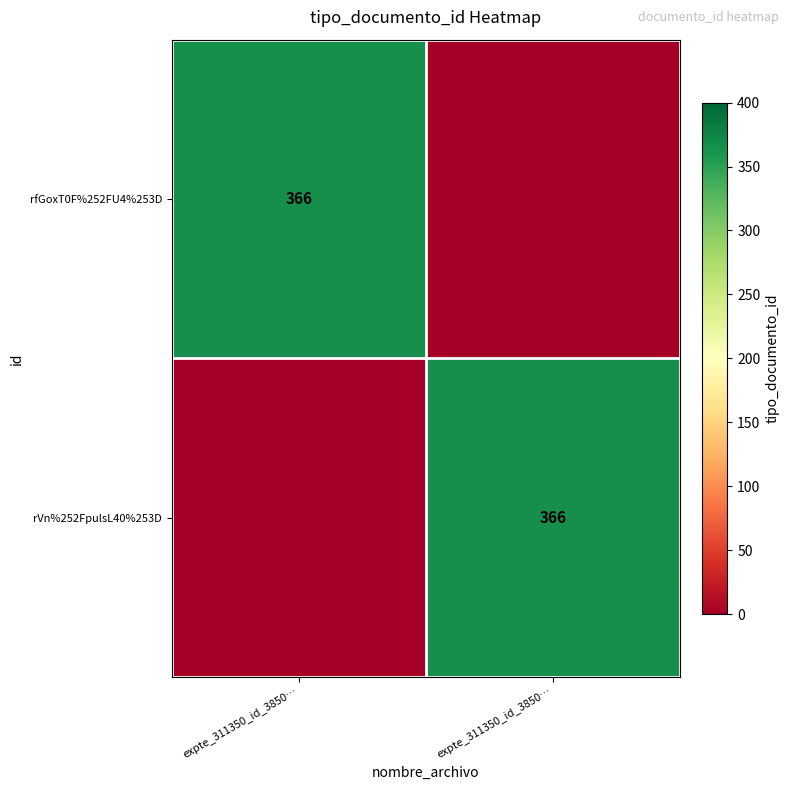

Where is rfGoxT0F%252FU4%253D nearest to the value 183?

expte_311350_id_3850…